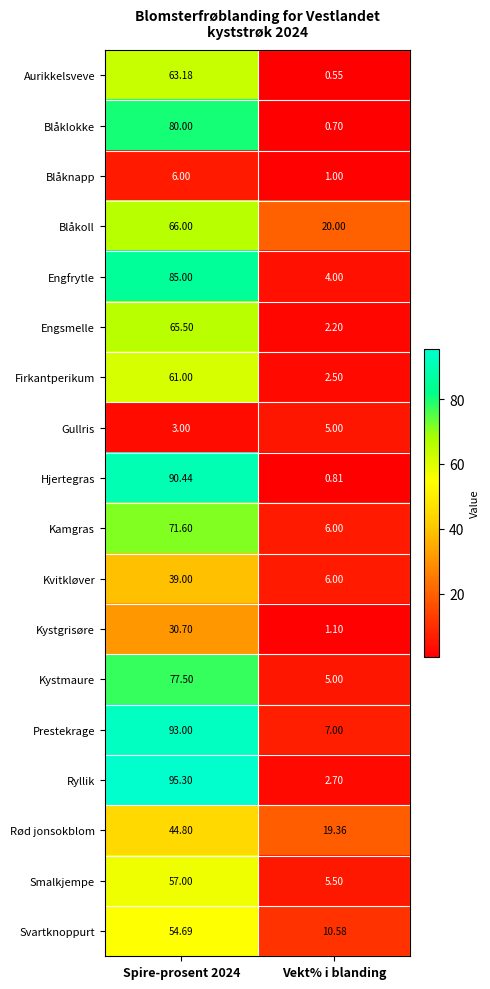

At which category is the sum across all series the highest?

Spire-prosent 2024